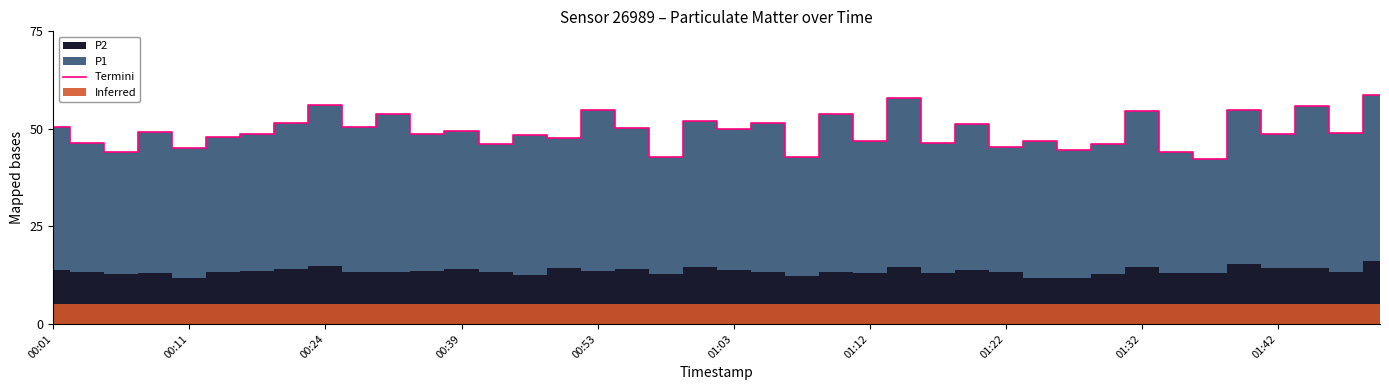

The chart shows a value of 55.8 at 37. True or false?

True